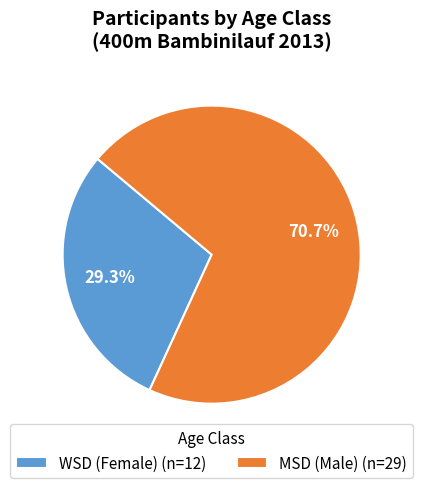

Is MSD the majority of the pie?

Yes